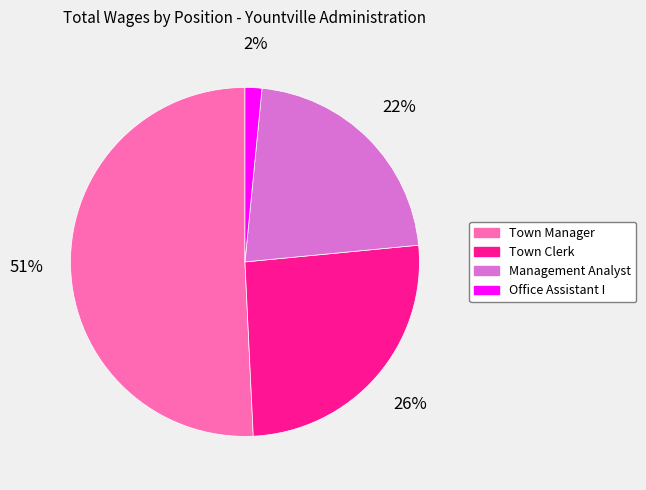

Which slice represents more than half of the pie?

Town Manager